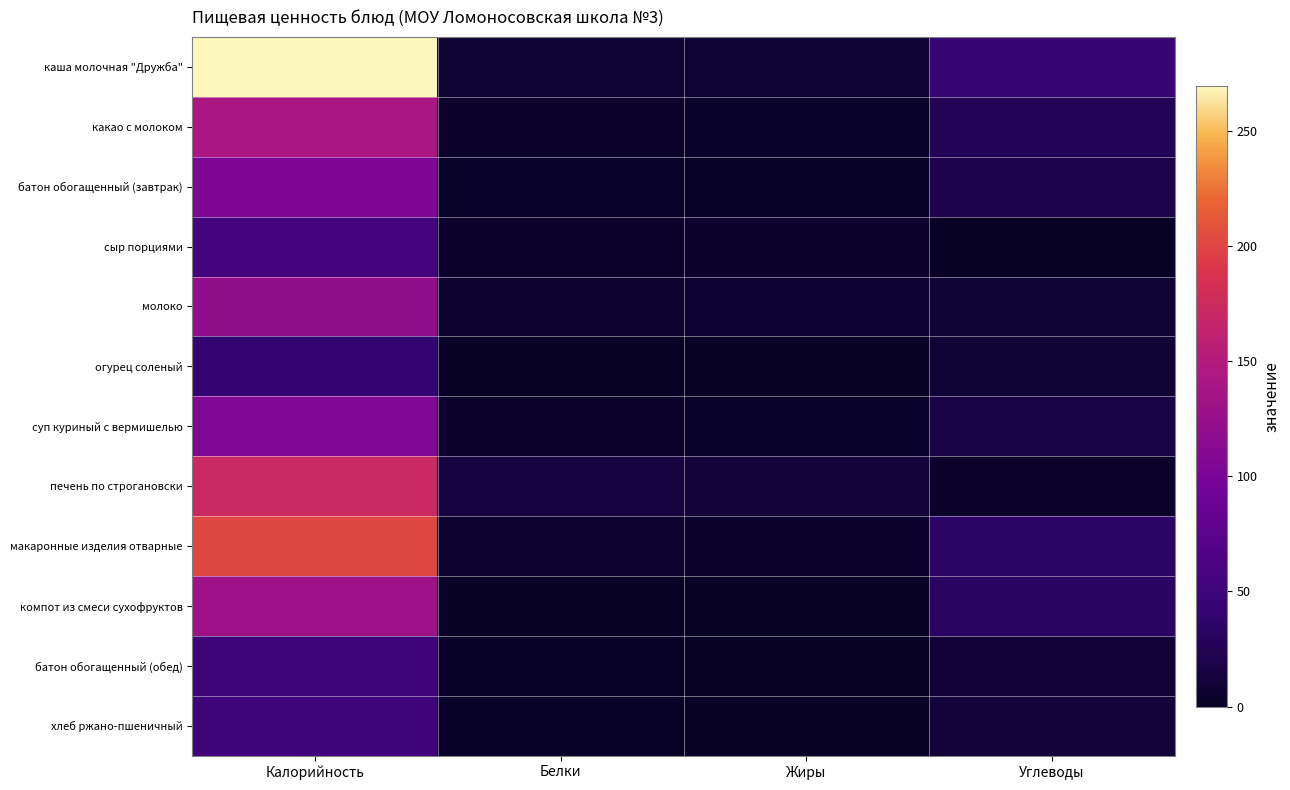

At which category is the sum across all series the highest?

Калорийность